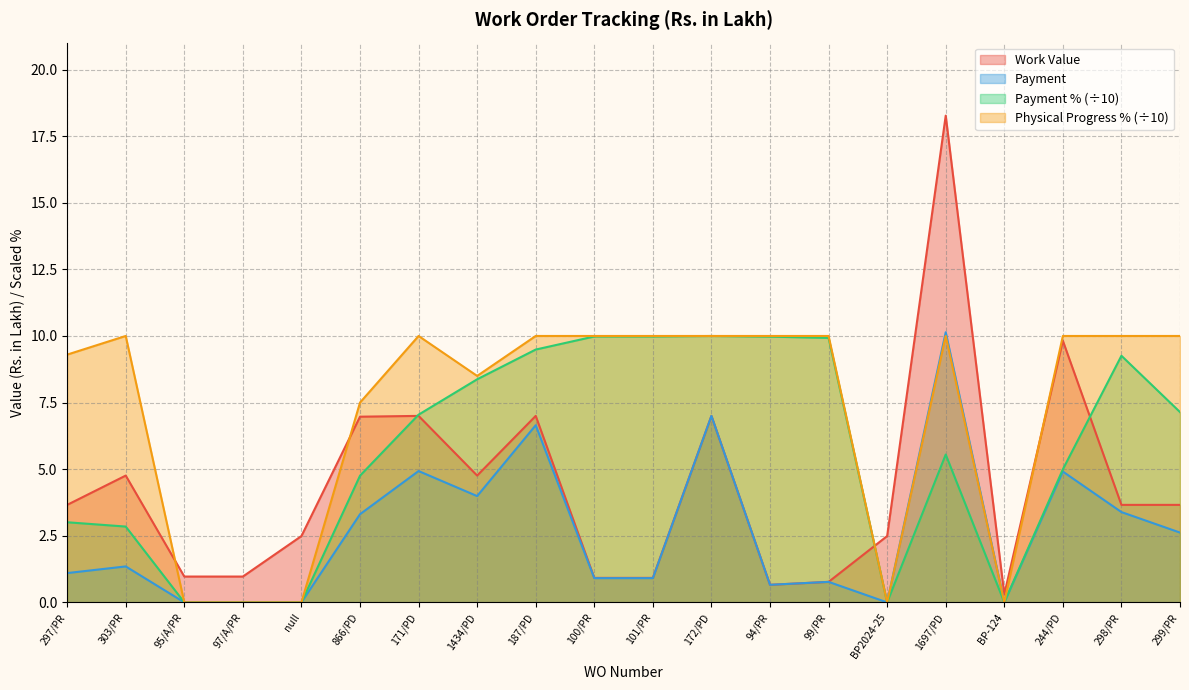

Rank the categories by Work Value value from lowest to highest.

BP-124, 94/PR, 99/PR, 100/PR, 101/PR, 95/A/PR, 97/A/PR, null, BP2024-25, 297/PR, 298/PR, 299/PR, 303/PR, 1434/PD, 866/PD, 171/PD, 187/PD, 172/PD, 244/PD, 1697/PD